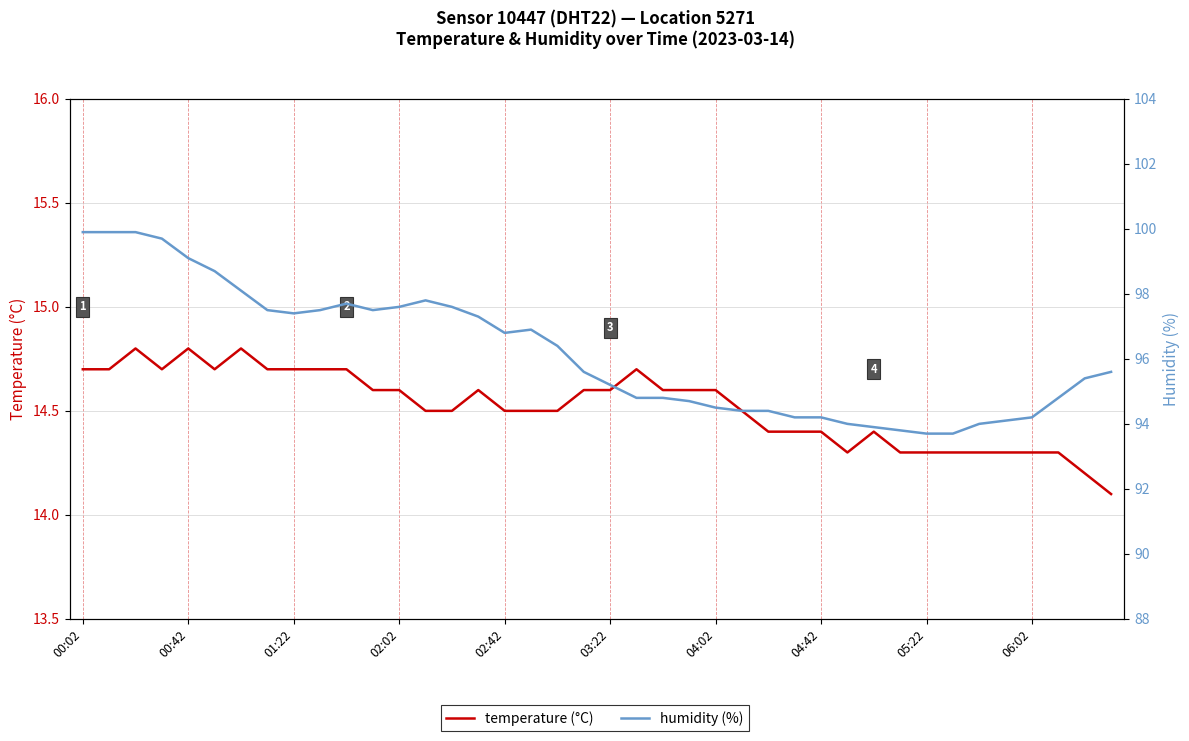

True or false: temperature (°C) and humidity (%) intersect in this chart.

False